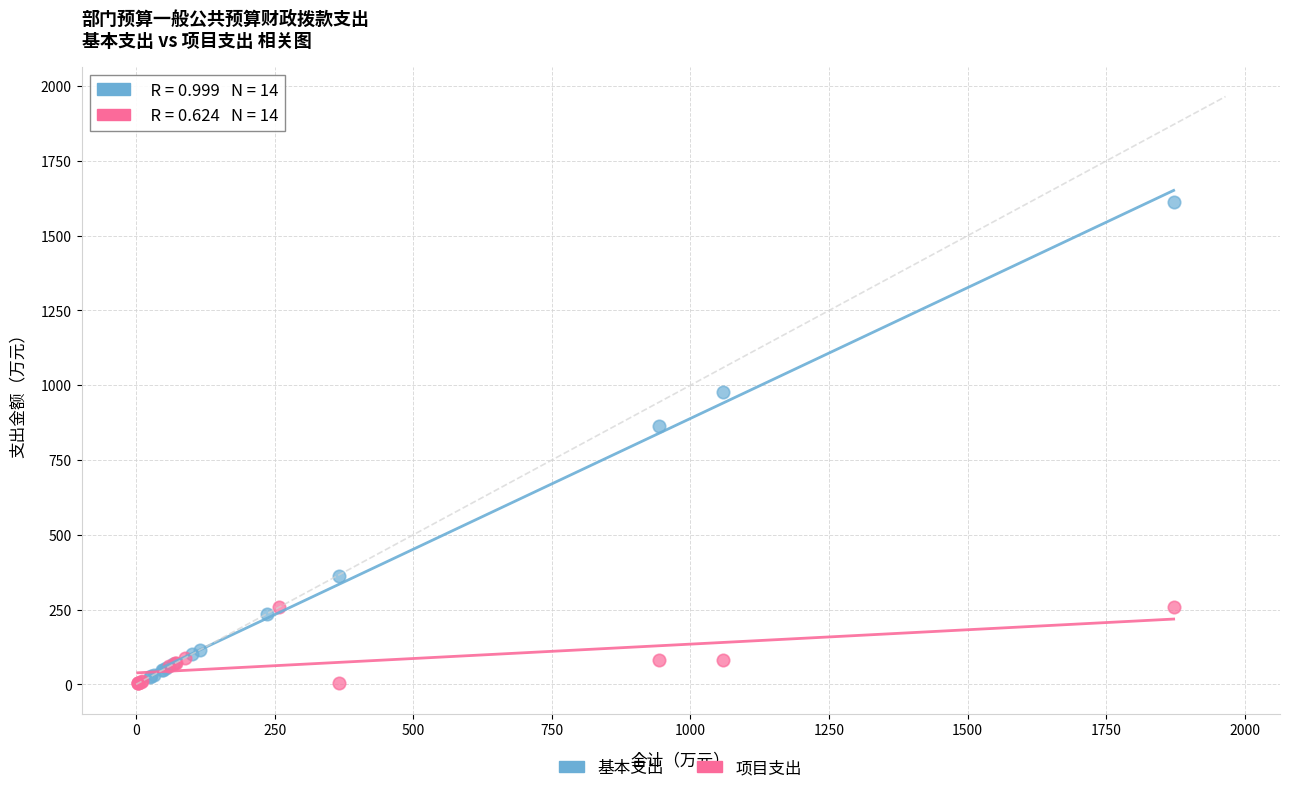

Which series reaches the maximum Y coordinate?

基本支出